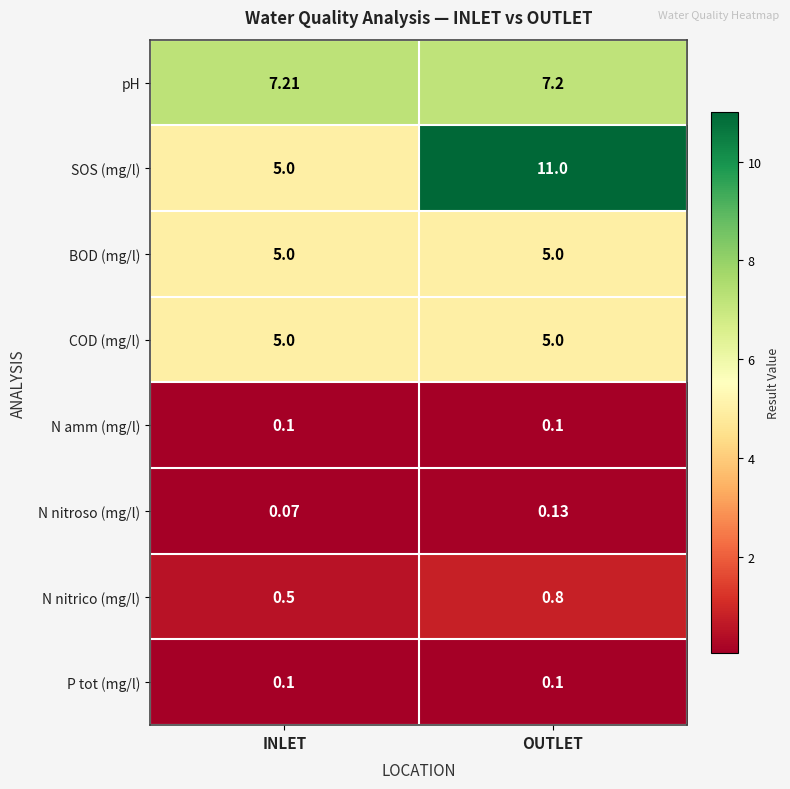

Which label corresponds to the largest value in the chart?

OUTLET